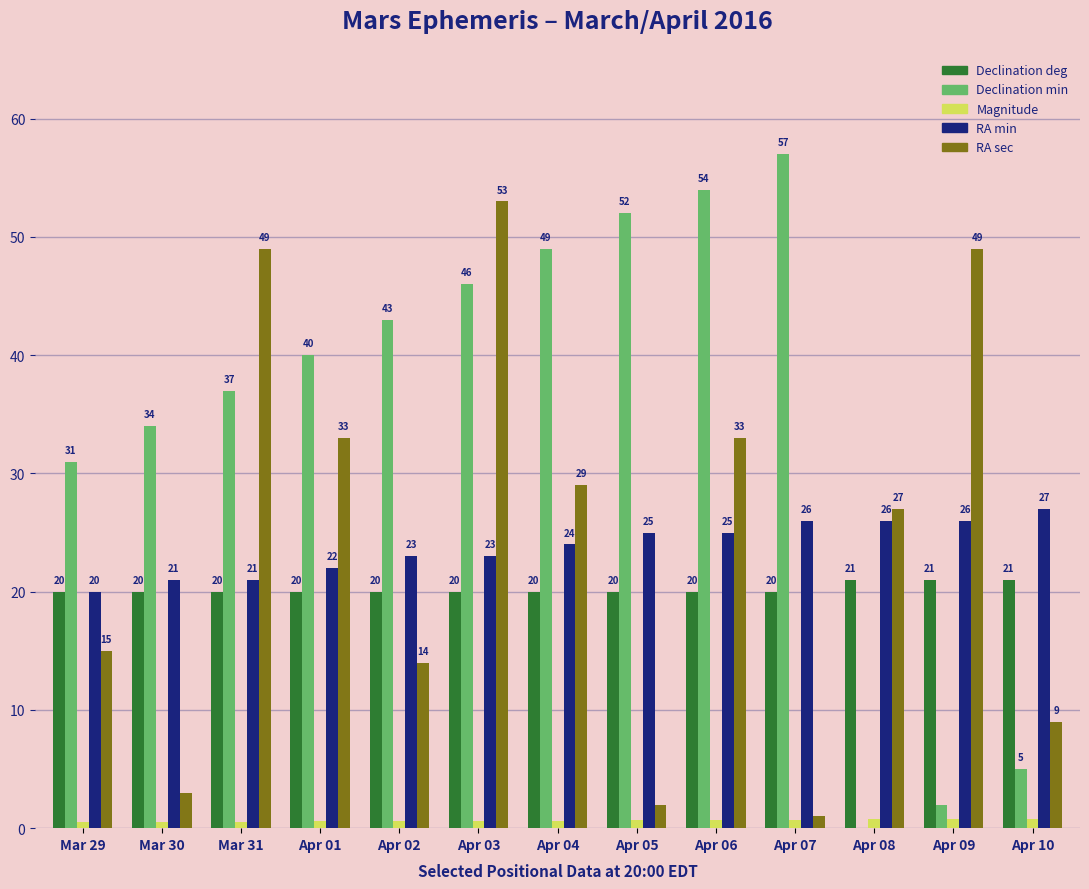

True or false: Declination min has a value of 67.6 at Apr 01.

False